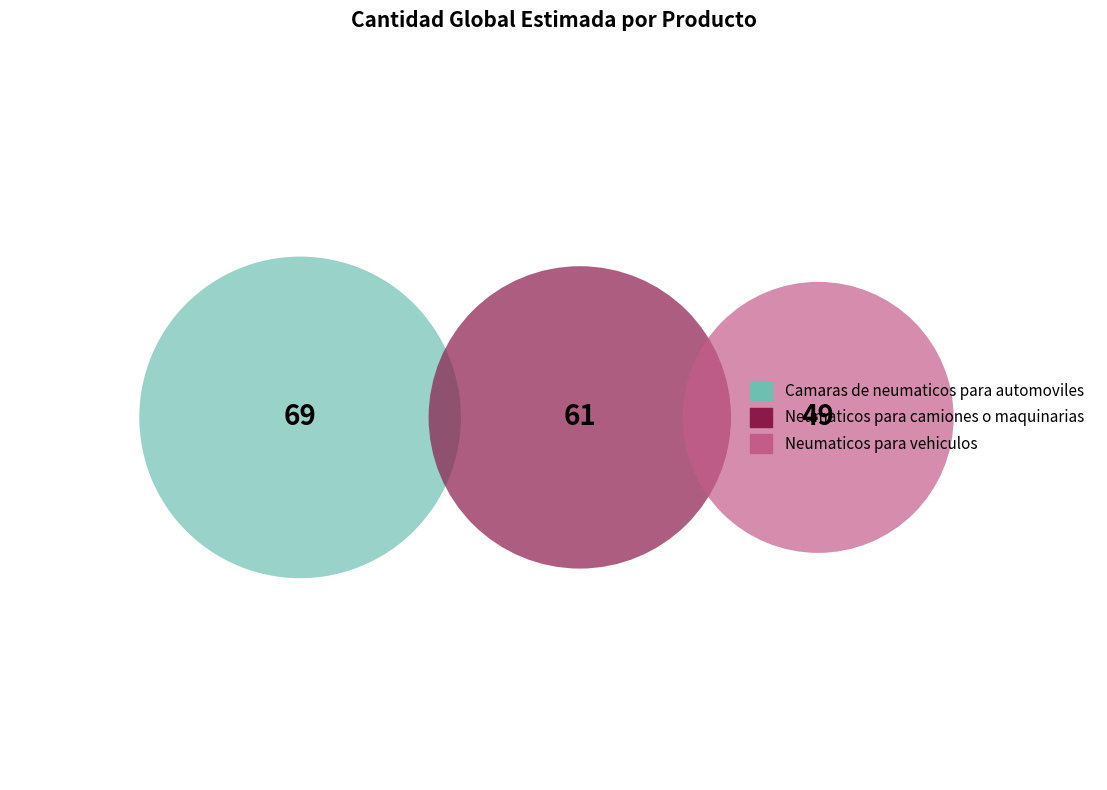

Is the sum of Neumaticos para camiones o maquinarias and Camaras de neumaticos para automoviles greater than half?

Yes